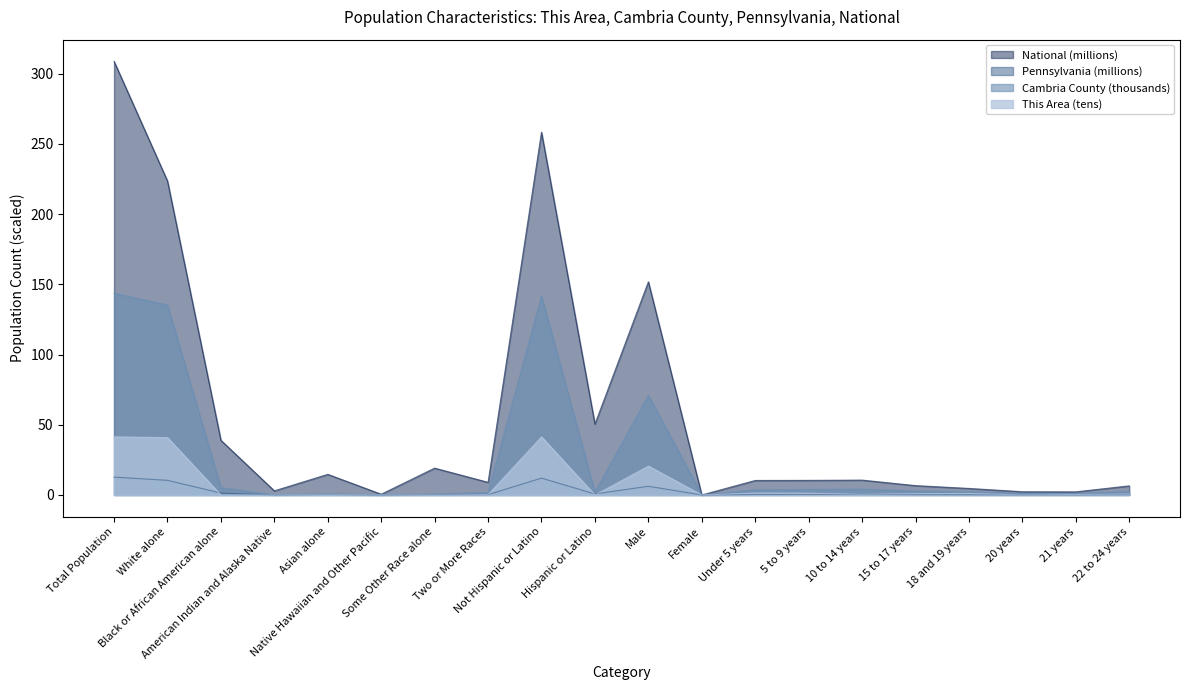

What is the difference between the maximum and second lowest values in the Cambria County series?

143.7